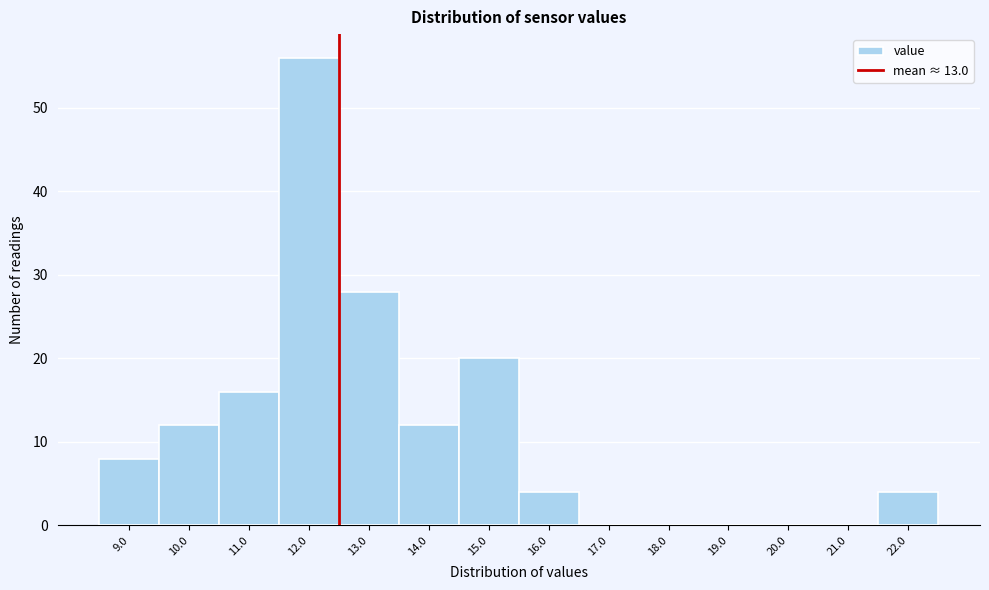

Reading left to right, list all the values displayed in this chart.

9.0=8	10.0=12	11.0=16	12.0=56	13.0=28	14.0=12	15.0=20	16.0=4	17.0=0	18.0=0	19.0=0	20.0=0	21.0=0	22.0=4